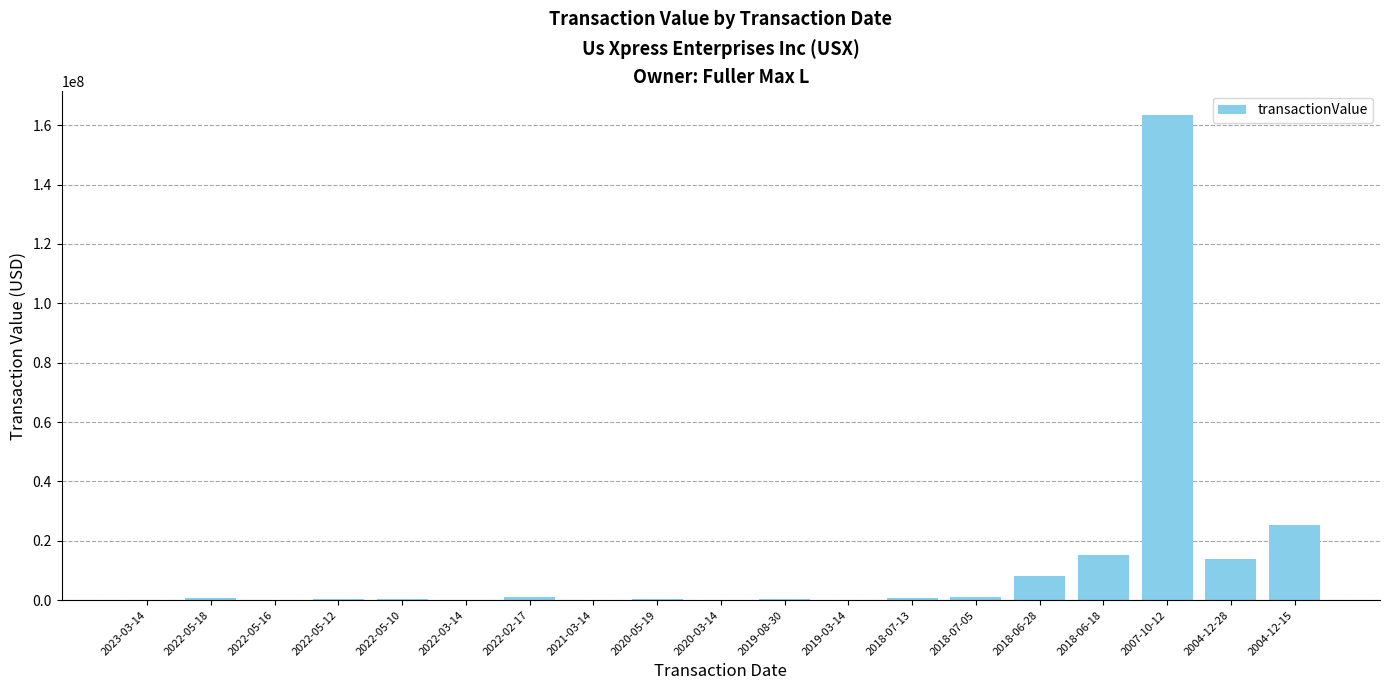

What is the sum of all values?

231321743